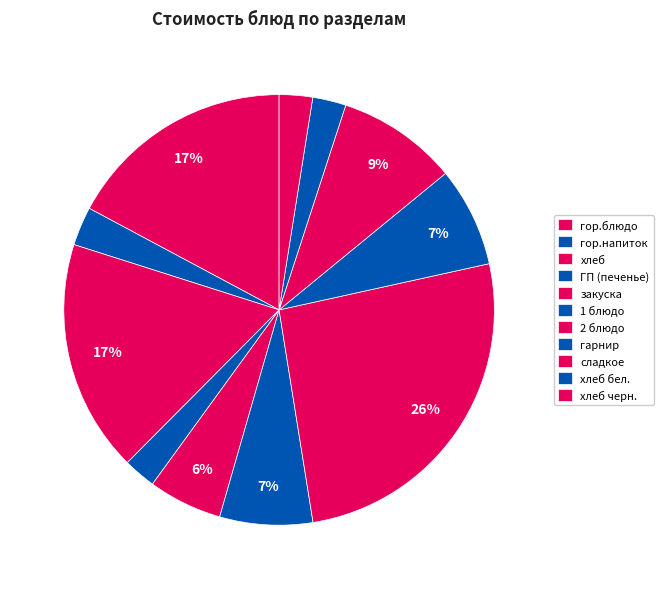

Count the number of slices in the pie.

11